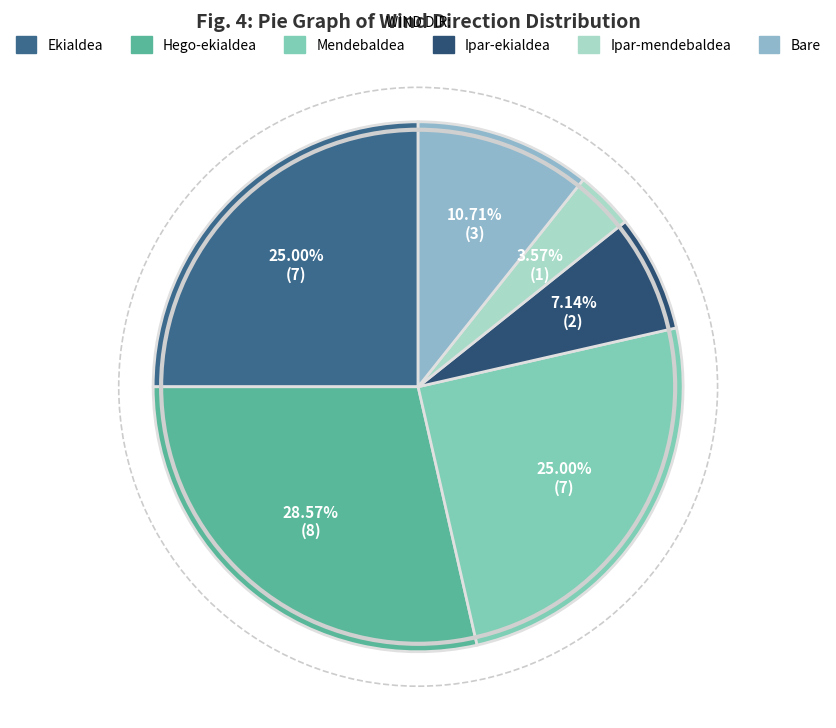

Which has a higher value, Mendebaldea or Bare?

Mendebaldea